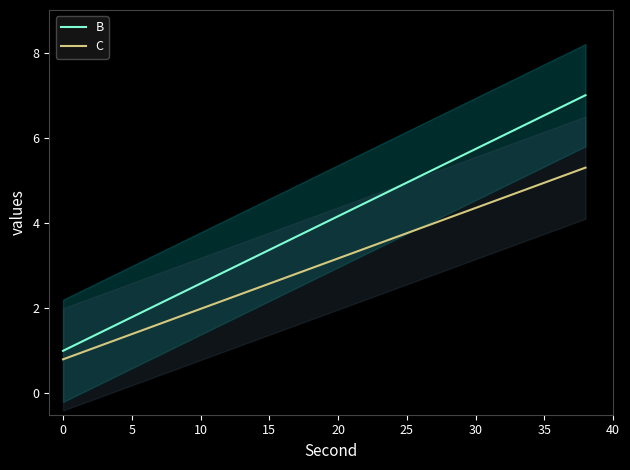

Which series has the largest range (max minus min)?

B